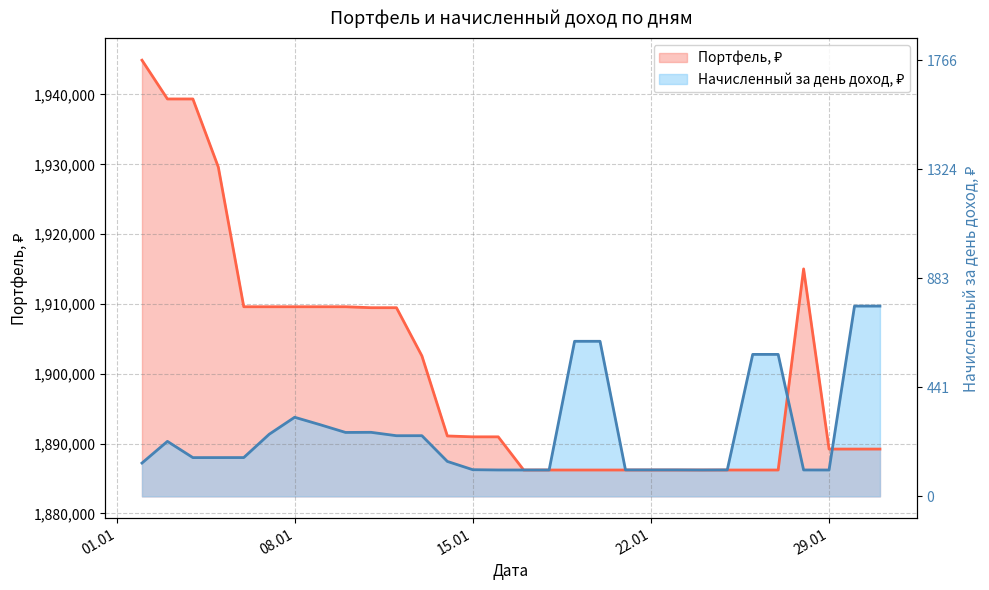

How many lines are shown in the chart?

2